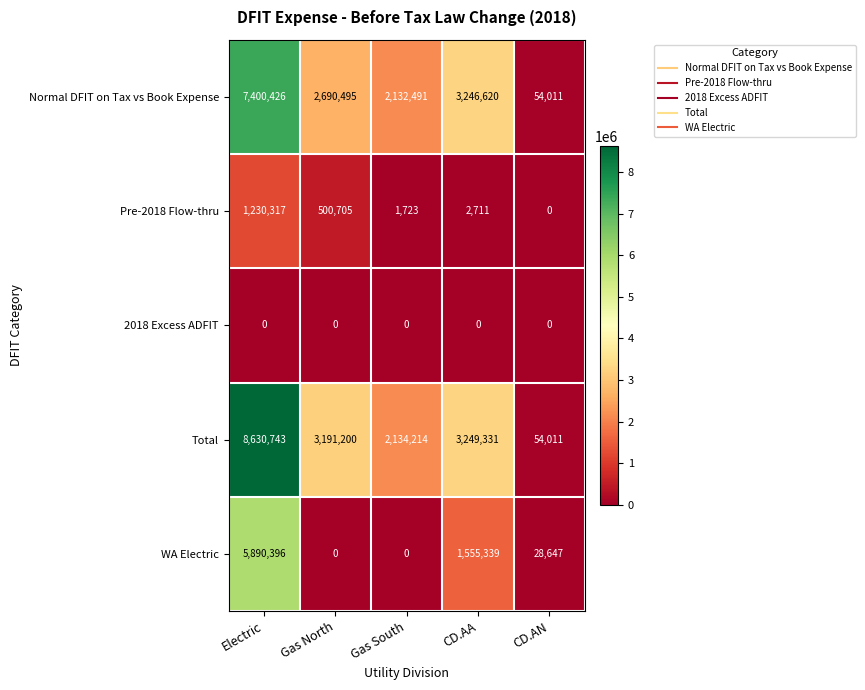

What is the maximum value shown in the chart?

8630743